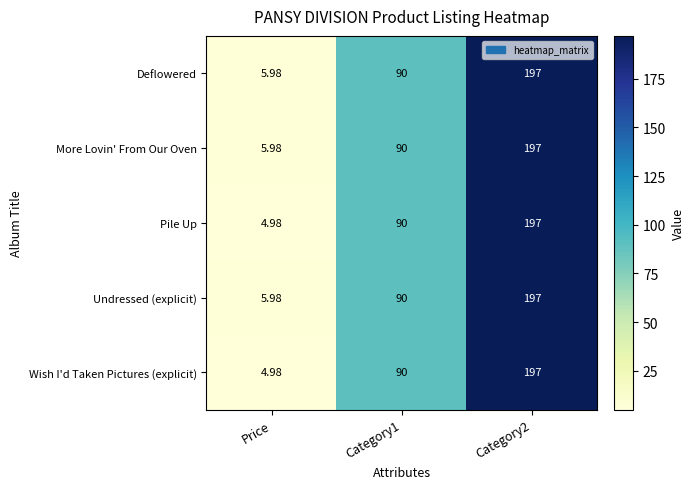

Is the value of More Lovin' From Our Oven at Category2 greater than the value of Deflowered at Price?

Yes